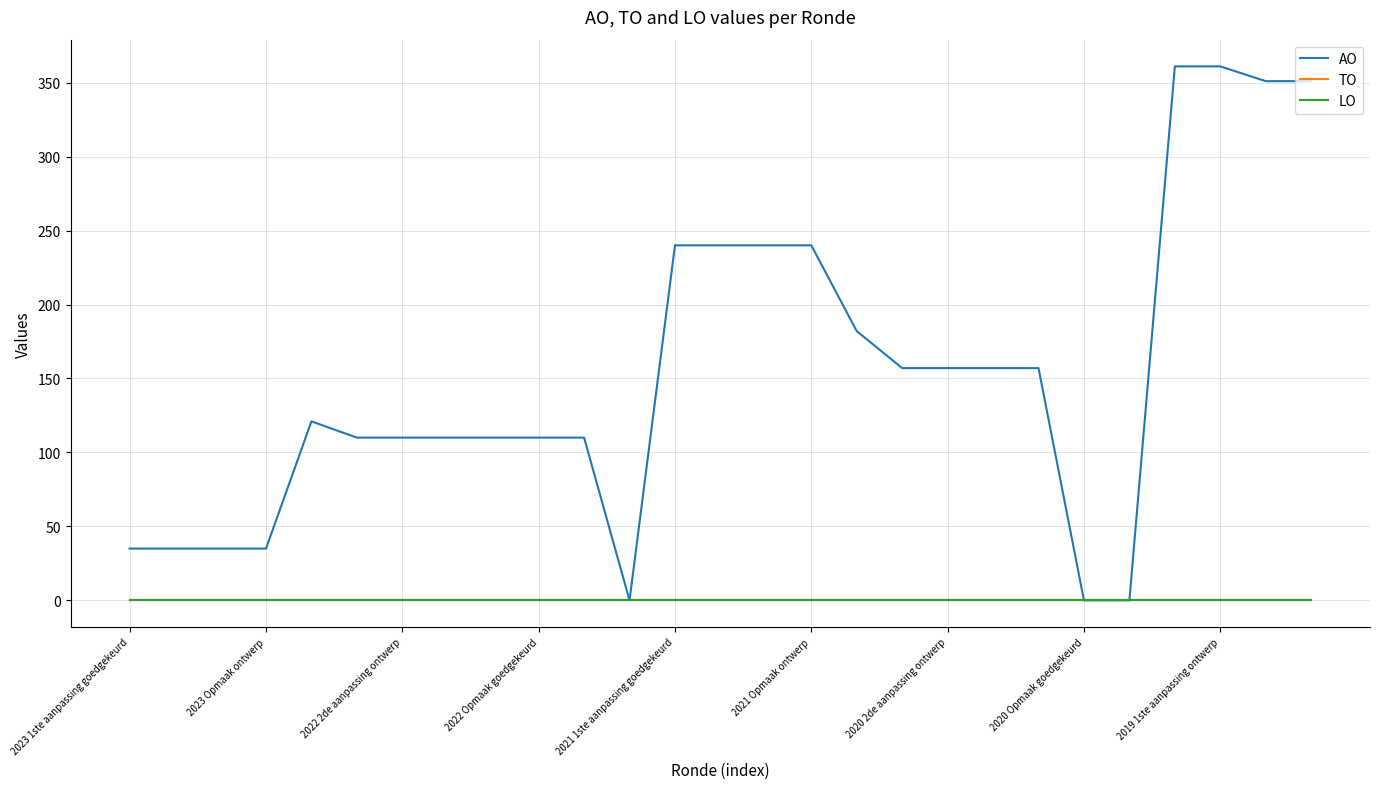

True or false: TO has more than 0 interior local peaks.

False